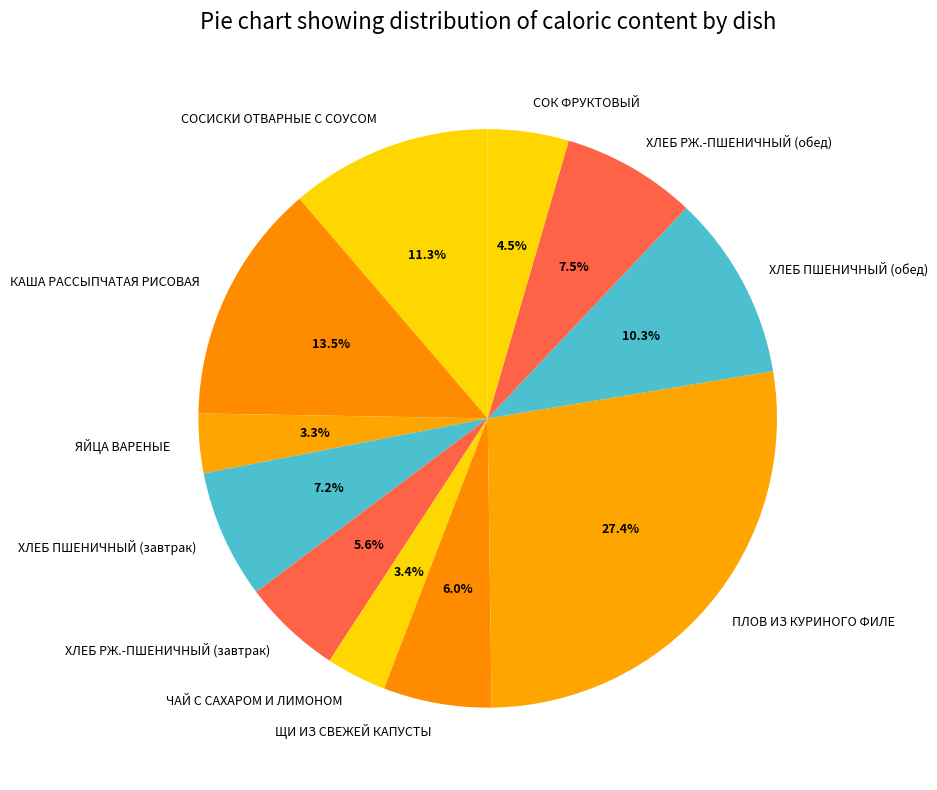

To the nearest percent, what is the difference between the largest and smallest slice percentages?

24%